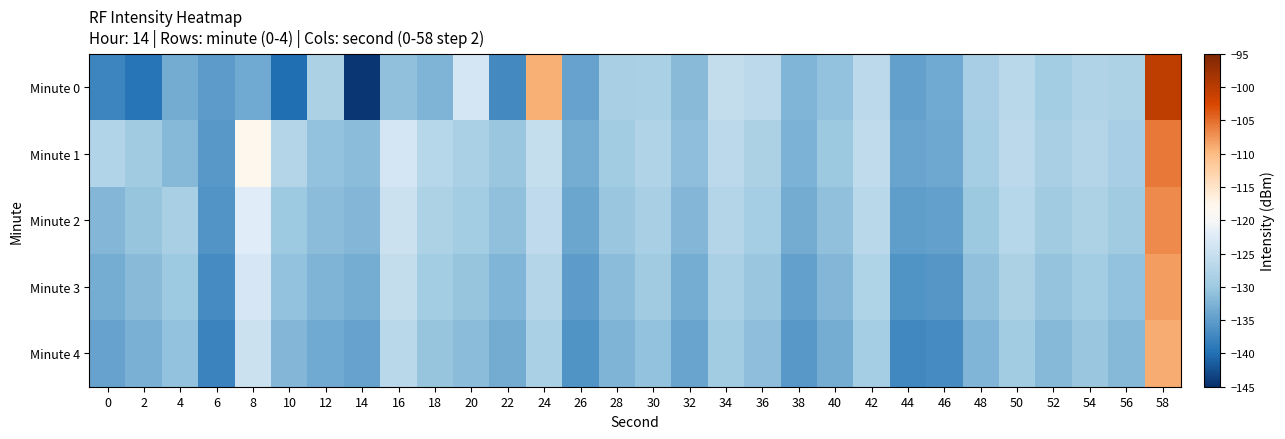

Which series has the widest spread of values?

Minute 0